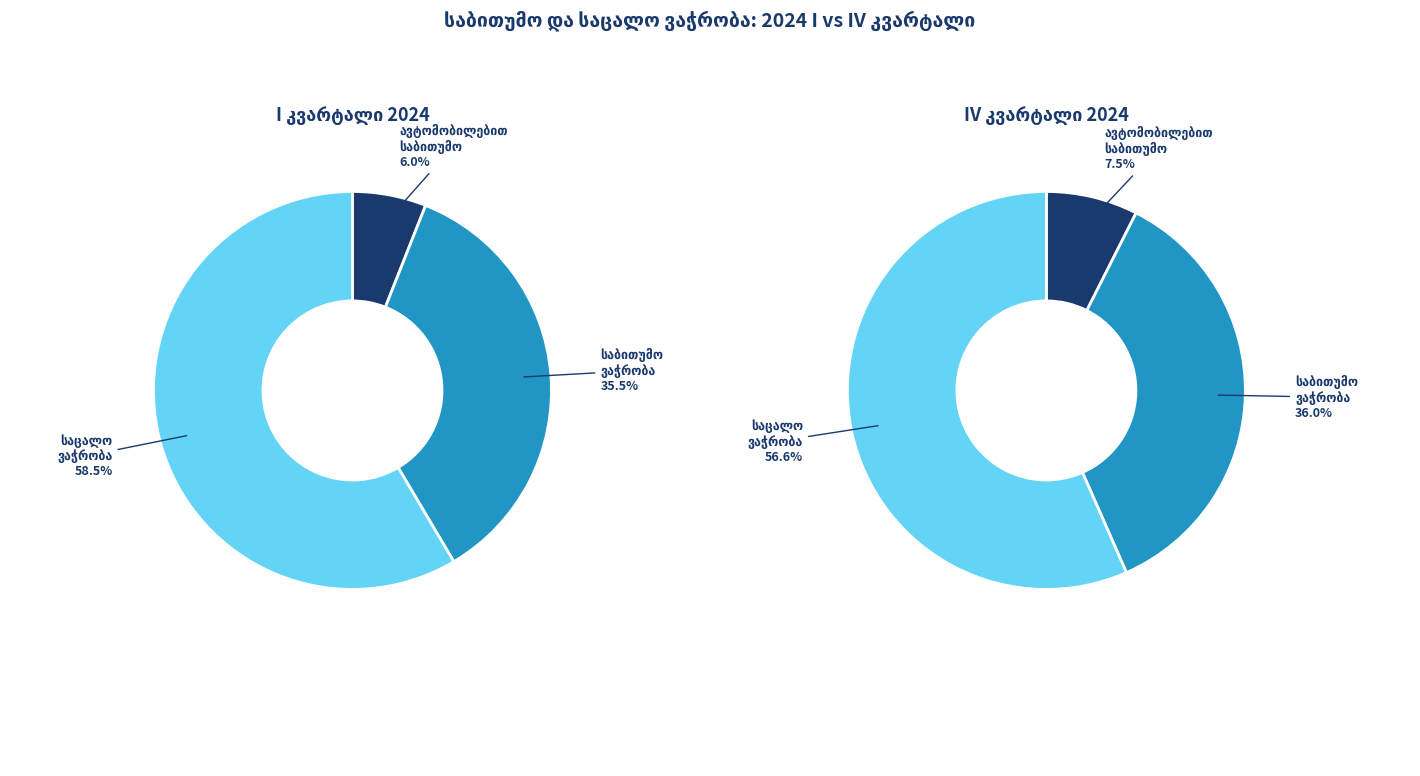

Is 2006 the majority of the pie?

No